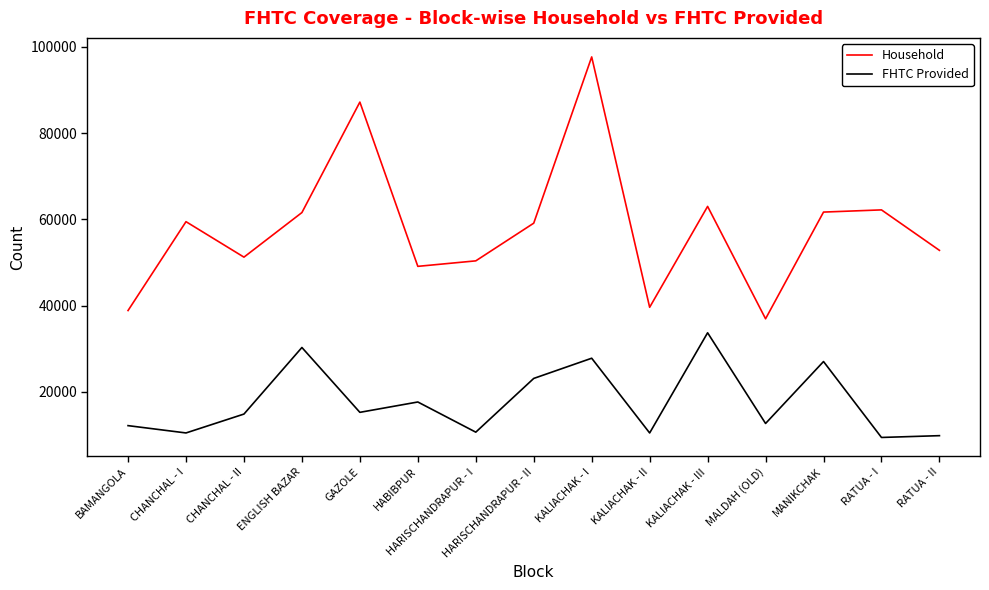

At which label is Household closest to 67303?

KALIACHAK - III